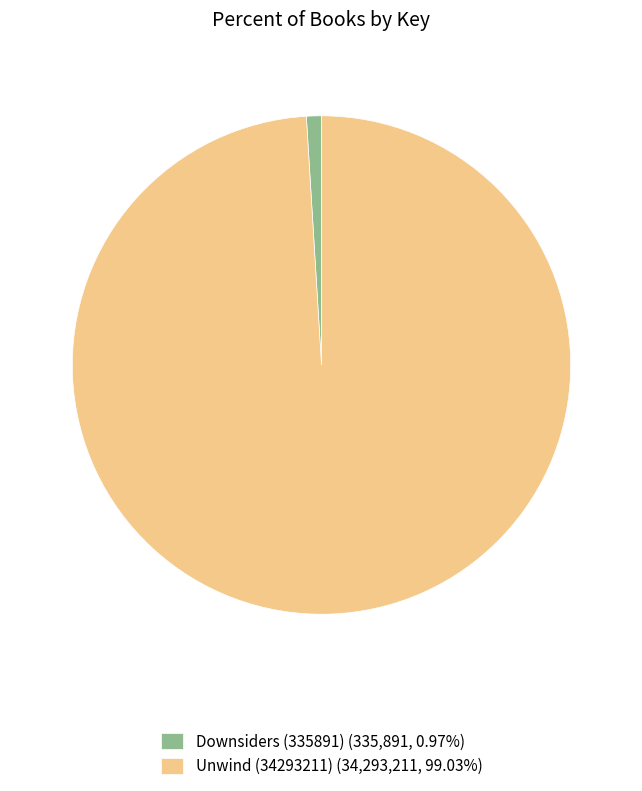

Approximately how many times larger is the value at Unwind (34293211) (34,293,211, 99.03%) compared to Downsiders (335891) (335,891, 0.97%)?

102.1